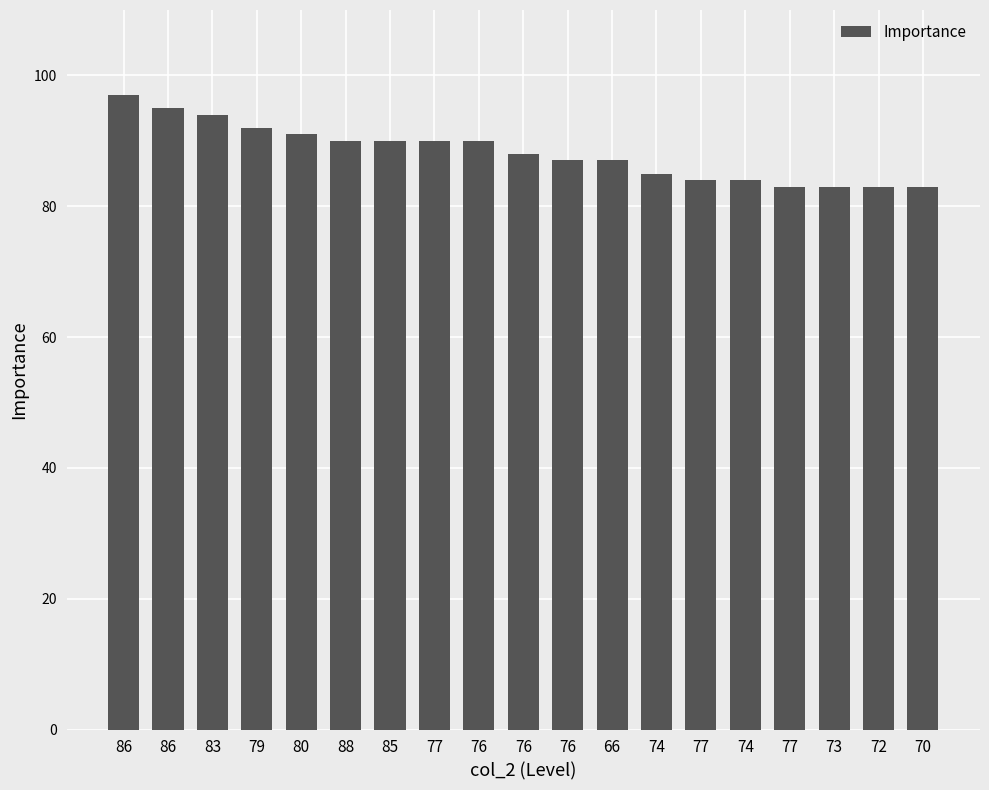

What is the sum of all values?

1676